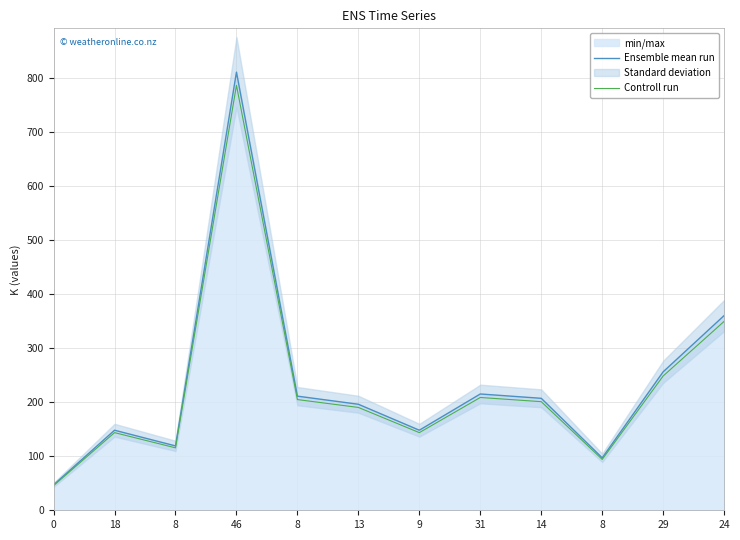

Rank the series at 8 from highest to lowest value.

Ensemble mean run, Controll run